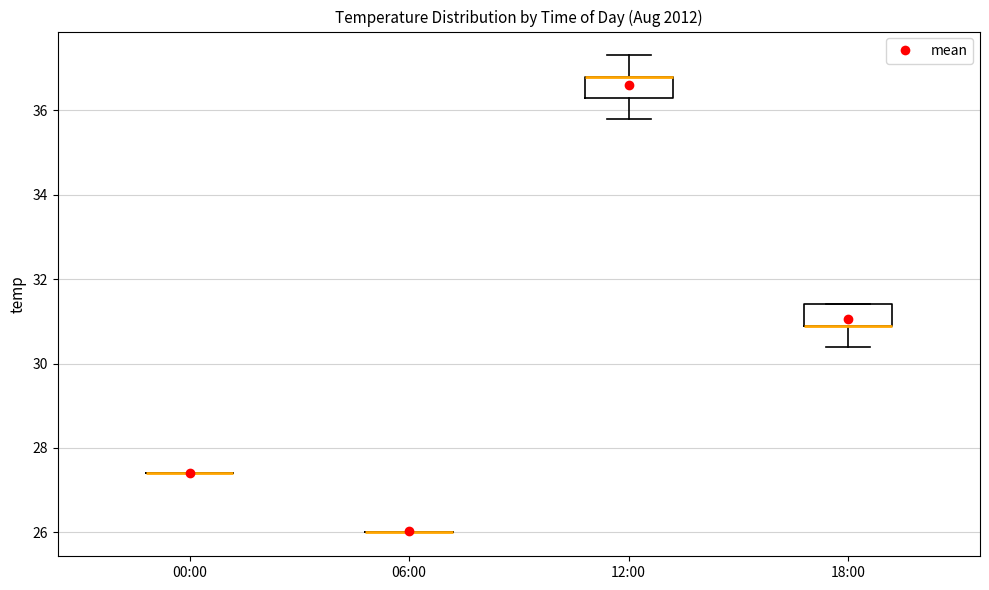

Reading left to right, read every box against the y-axis: the position of its median line, the range the box covers, and the ends of its whiskers. The values are not printed on the chart, so give them approximately, as read against the axis.

00:00: box collapsed to a line at 27.4, whiskers 27.4 to 27.4
06:00: box collapsed to a line at 26.0, whiskers 26.0 to 26.0
12:00: median 36.8 (drawn on the box's upper edge), box 36.4 to 36.8, whiskers 35.8 to 37.4
18:00: median 31.0 (drawn on the box's lower edge), box 31.0 to 31.4, whiskers 30.4 to 31.4